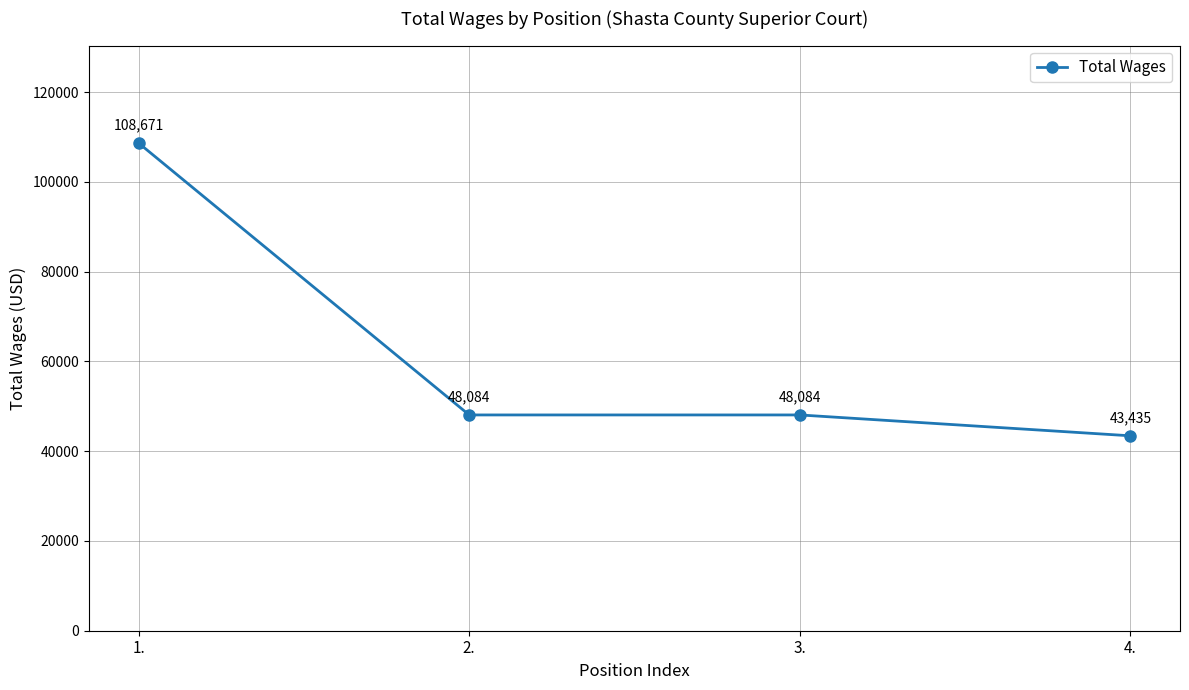

True or false: the data has more than 1 interior local peaks.

False